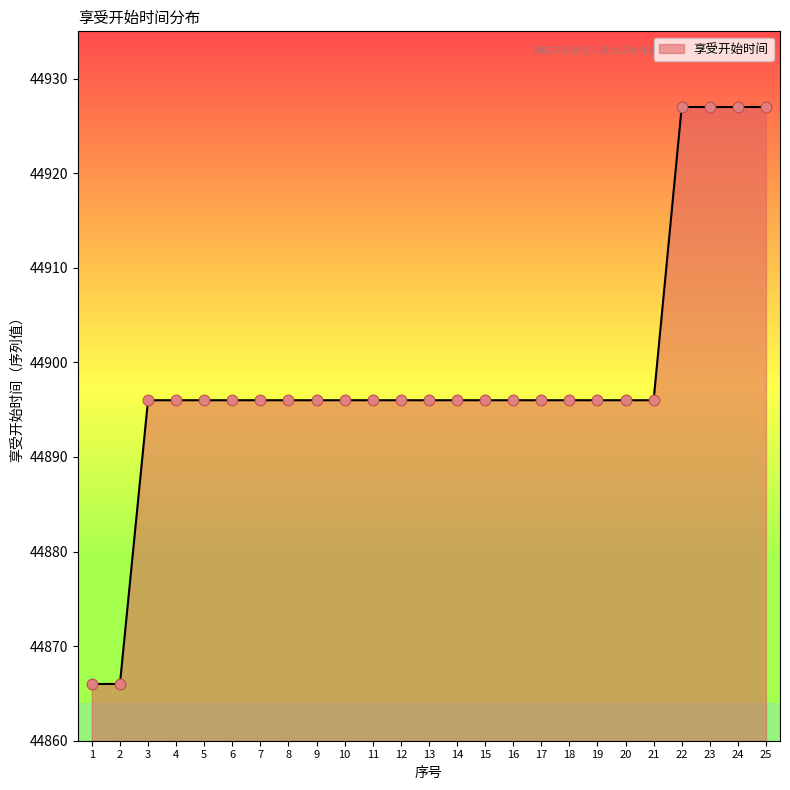

What is the change in value from 1 to 8?

+30